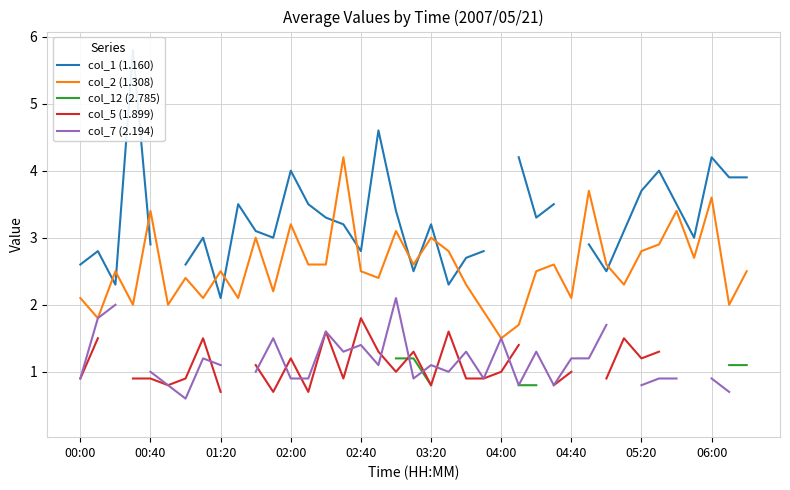

At which label does col_12 (2.785) reach its minimum?

00:00